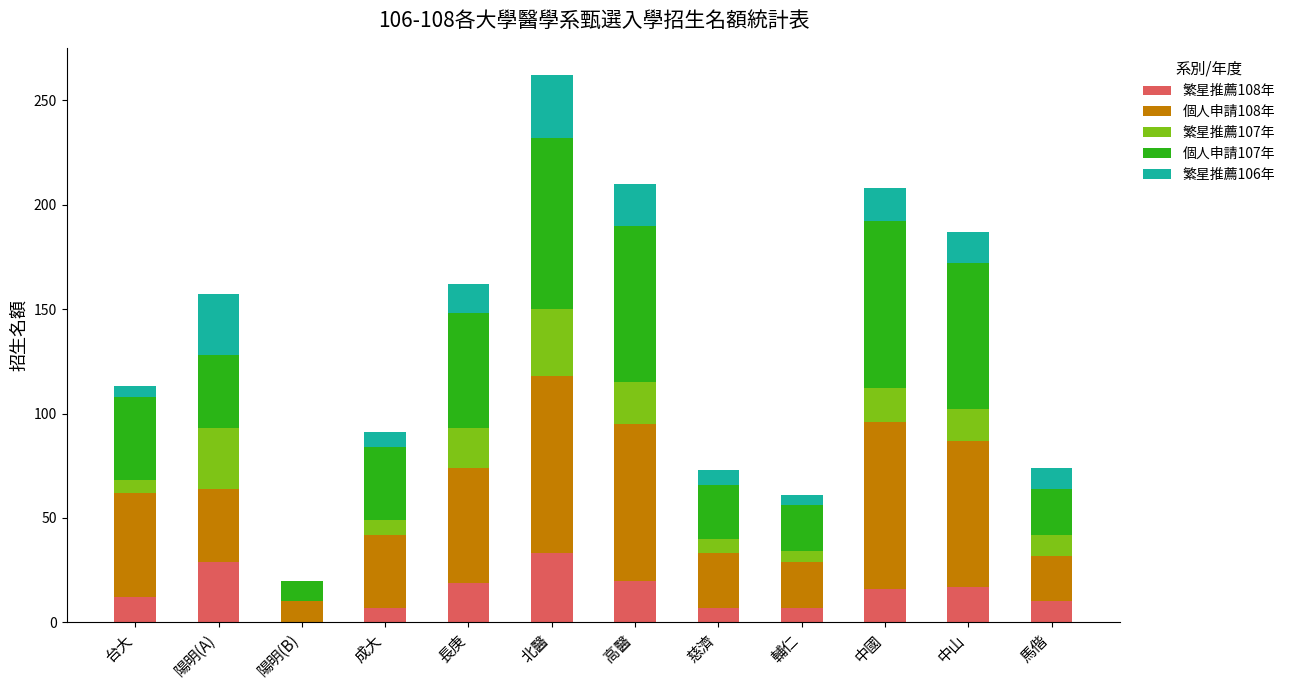

What is the highest value of the 繁星推薦108年 series?

33